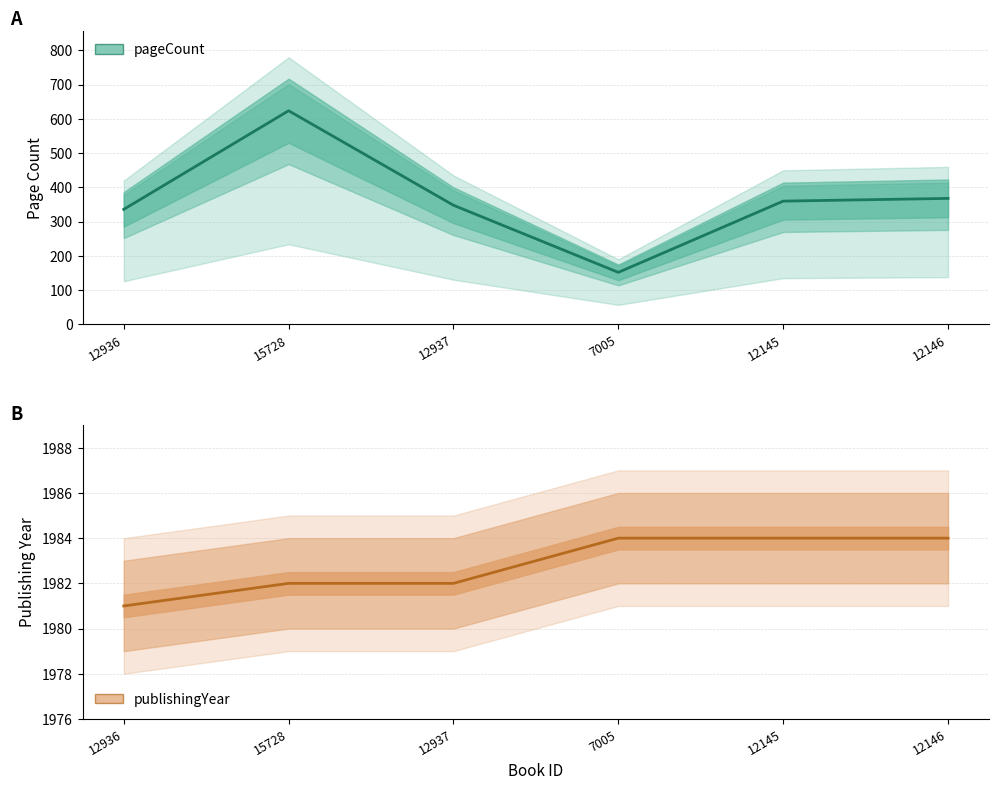

Rank the series by their average value, from lowest to highest.

pageCount, publishingYear